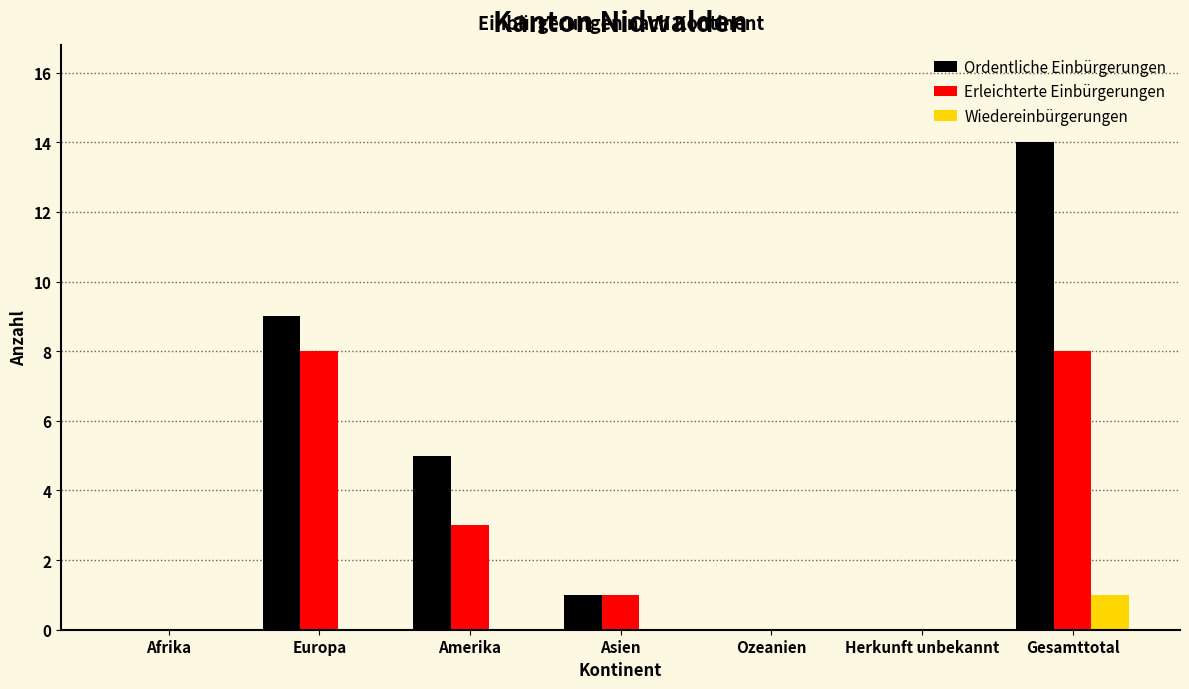

Reading left to right, extract all data points from this chart.

Ordentliche Einbürgerungen: Afrika=0	Europa=9	Amerika=5	Asien=1	Ozeanien=0	Herkunft unbekannt=0	Gesamttotal=14
Erleichterte Einbürgerungen: Afrika=0	Europa=8	Amerika=3	Asien=1	Ozeanien=0	Herkunft unbekannt=0	Gesamttotal=8
Wiedereinbürgerungen: Afrika=0	Europa=0	Amerika=0	Asien=0	Ozeanien=0	Herkunft unbekannt=0	Gesamttotal=1